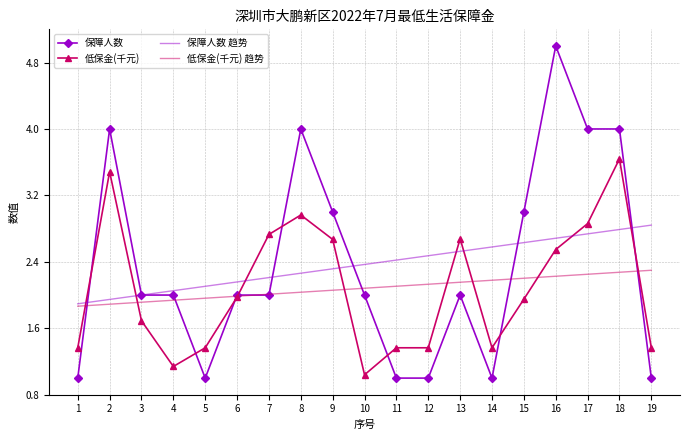

Count the 保障人数 values in the range 1 to 4.

18